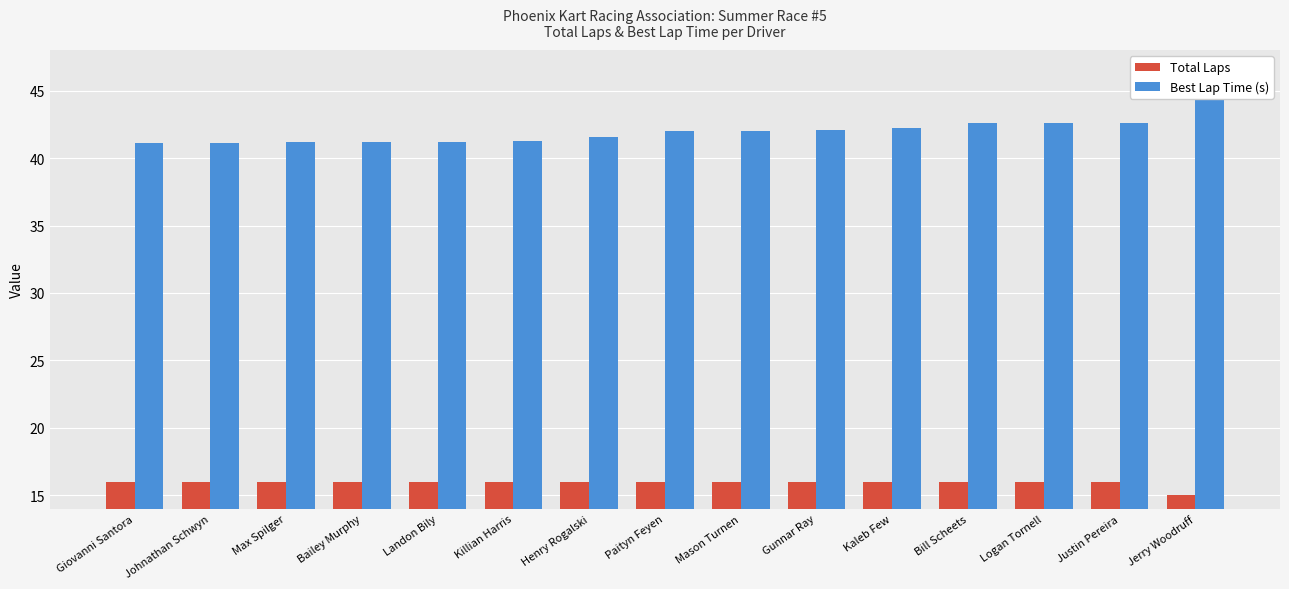

What is the label of the 1st bar from the right?

Jerry Woodruff